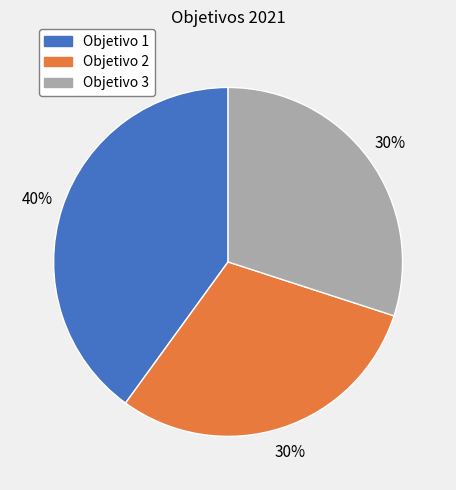

Is there any slice that represents more than half of the pie?

No